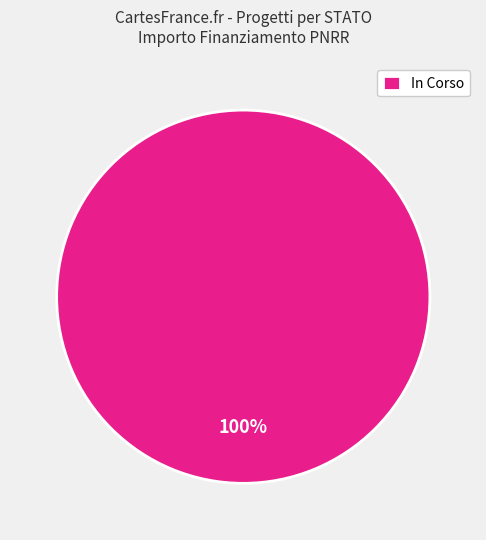

Is it true that In Corso is 100% of the pie?

True